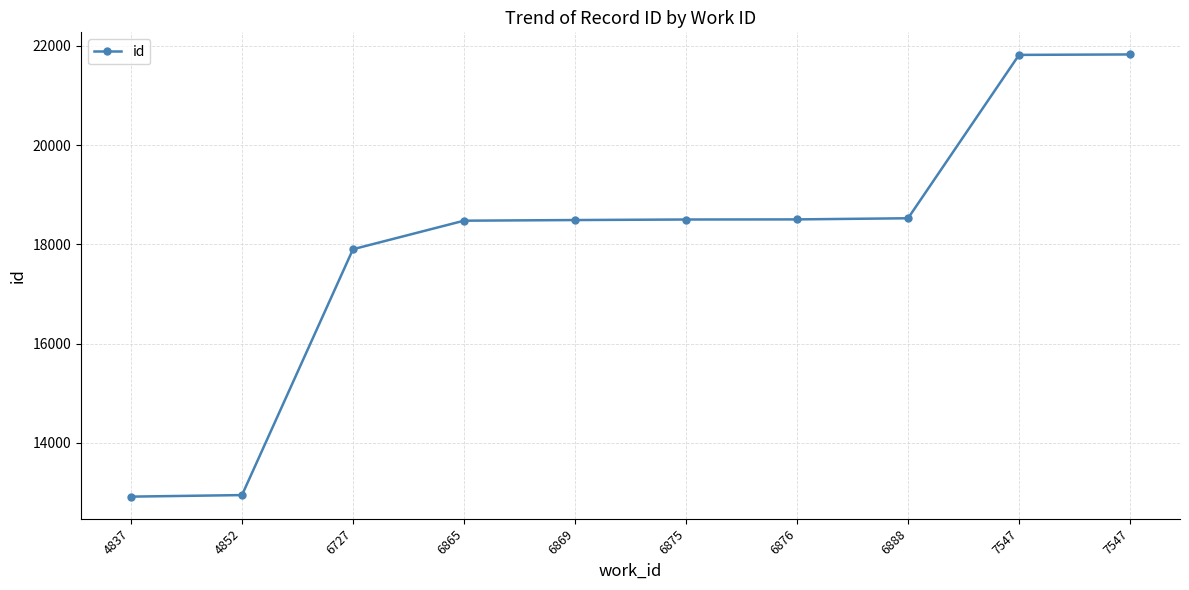

Reading right to left, what are all the values shown in this chart?

21825	21816	18524	18501	18499	18488	18475	17900	12946	12915